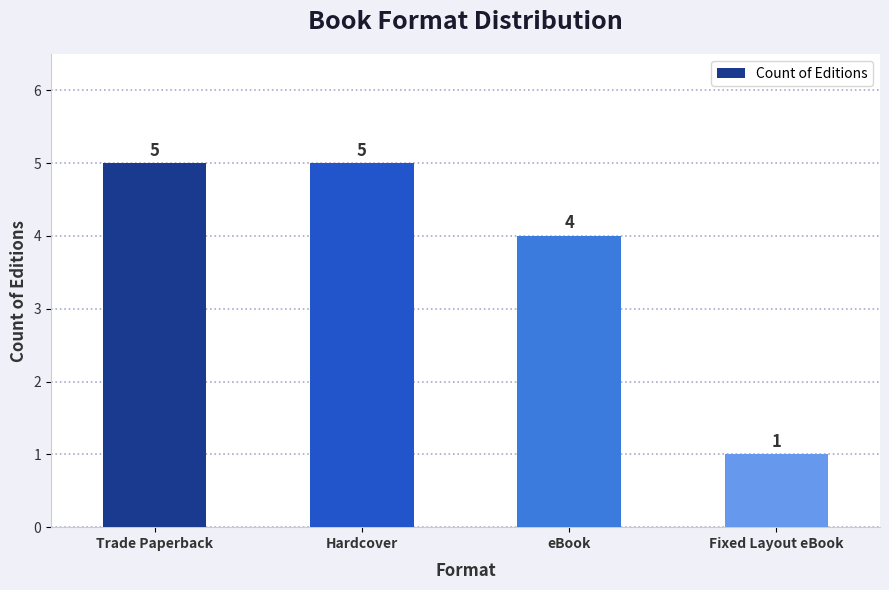

What is the difference between the maximum and minimum values?

4